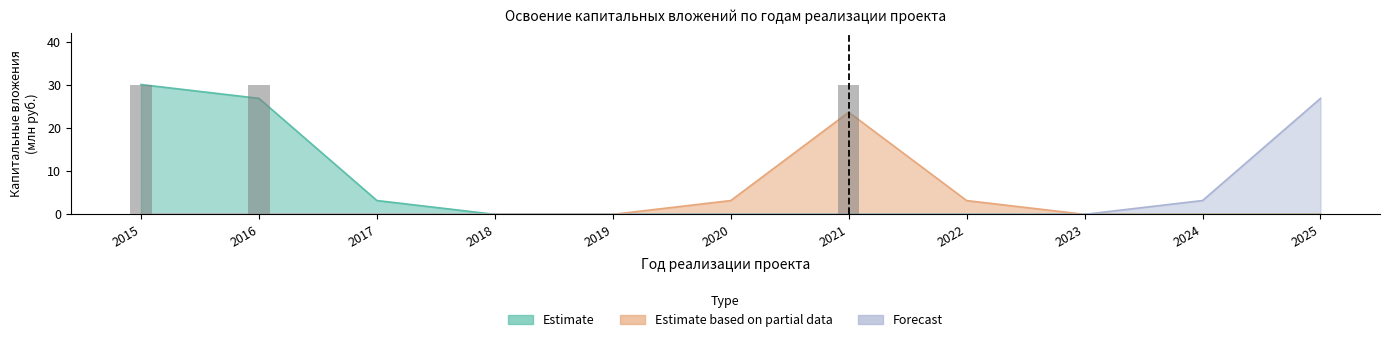

What is the greatest value displayed?

30.1